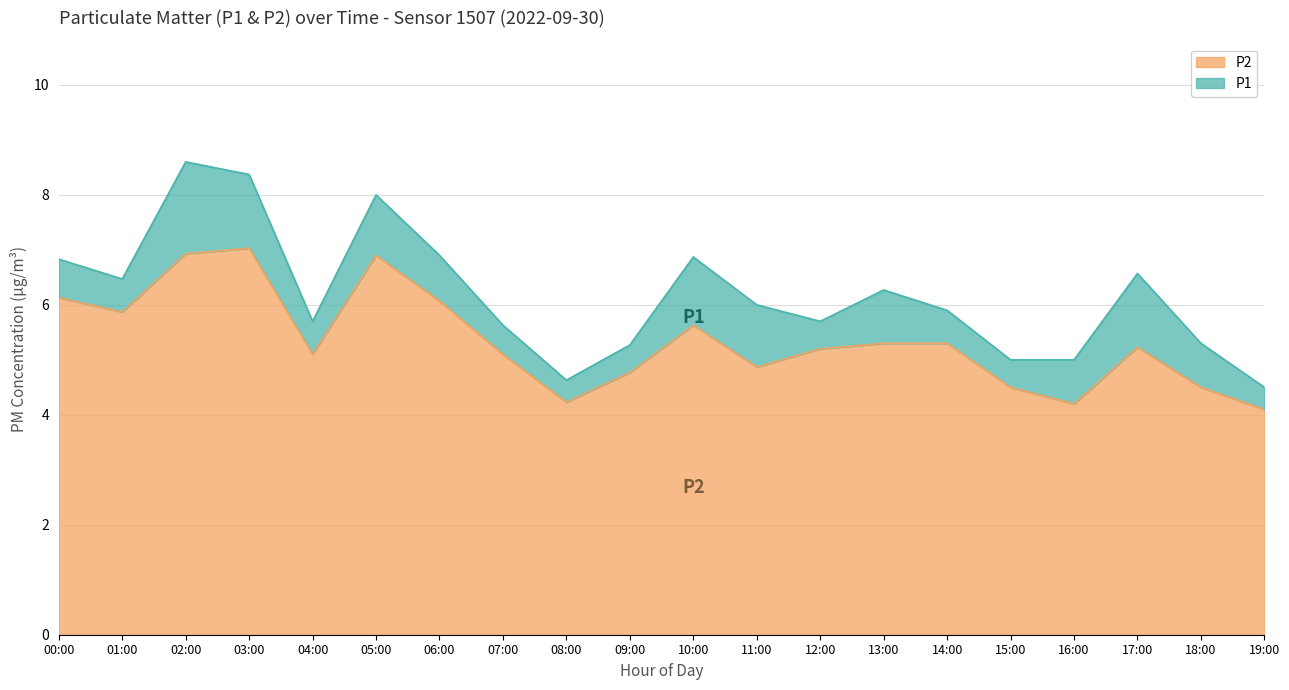

How many series are shown in this chart?

2